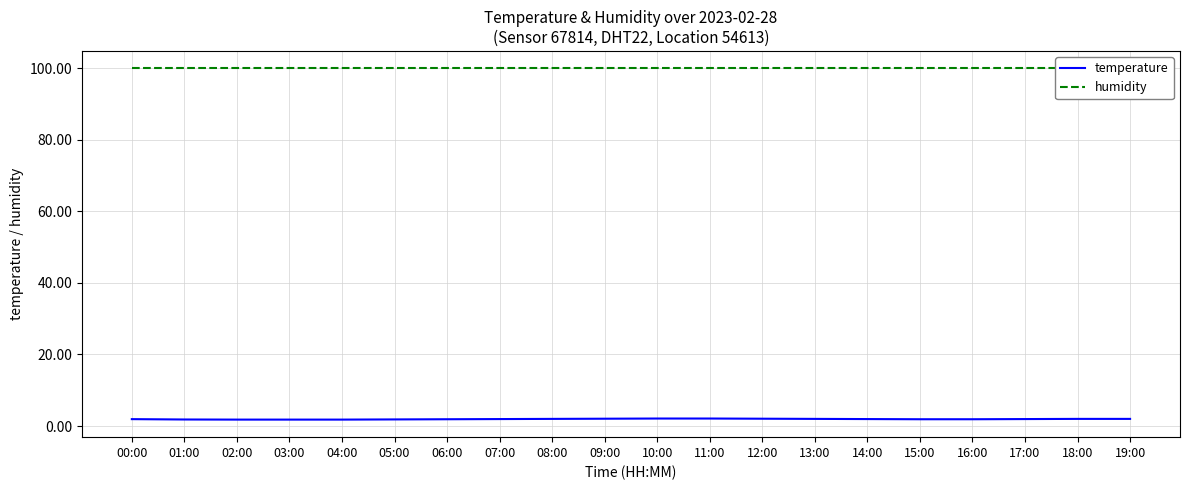

Count the number of categories in the chart.

20